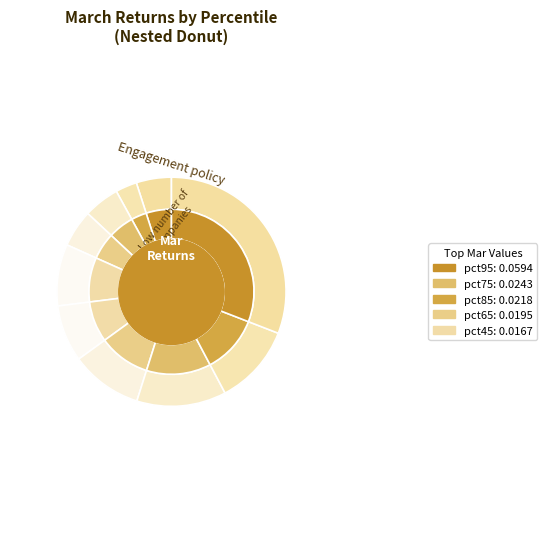

What percentage do pct15 and pct85 together represent?

14.4%